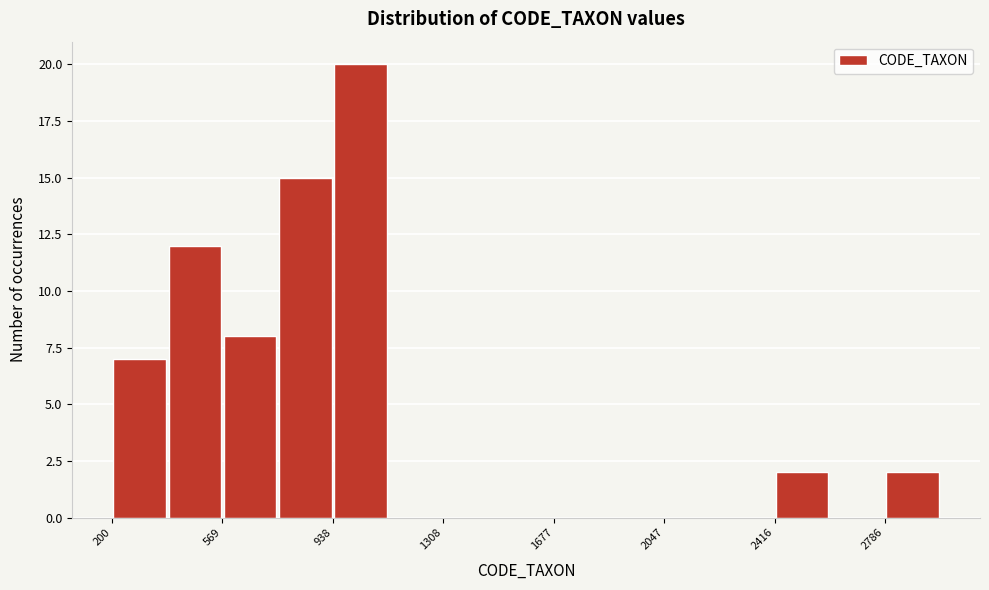

Read against the x-axis, roughly where is the centre of the tallest bar?

1050